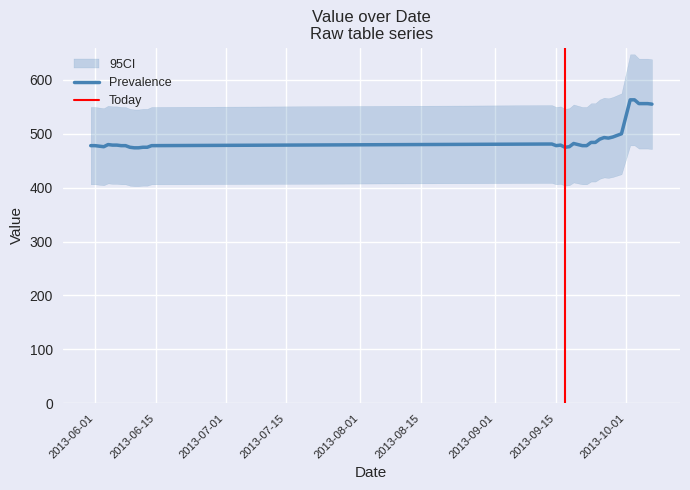

What is the difference between the second highest and minimum values?

89